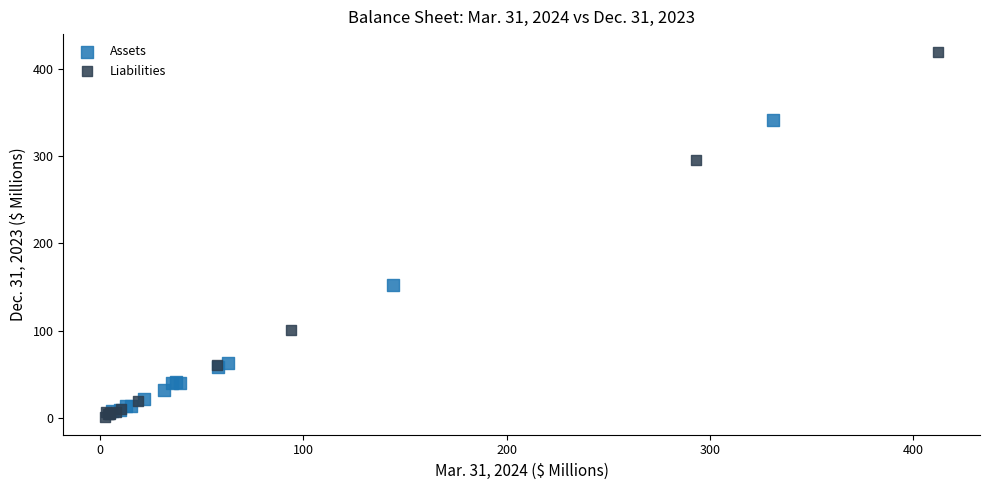

Which series has the widest spread of Y values?

Liabilities